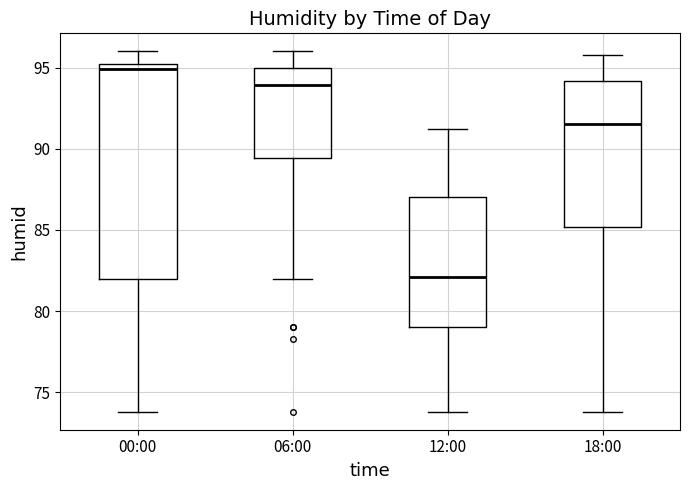

Which box has the highest median line?

00:00